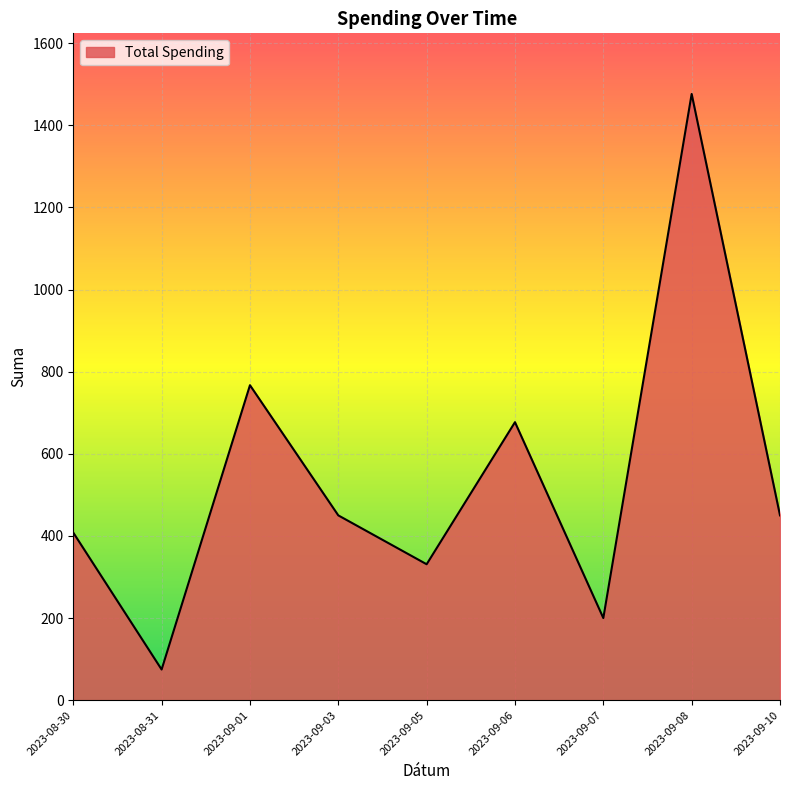

Is it true that the value at 2023-09-03 is 244.0?

False